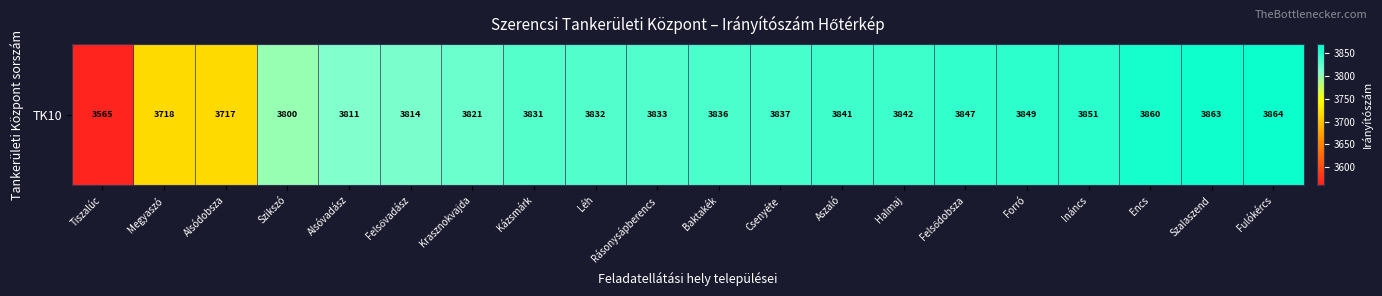

What is the ratio of the value at Fulókércs to the value at Megyaszó?

1.0